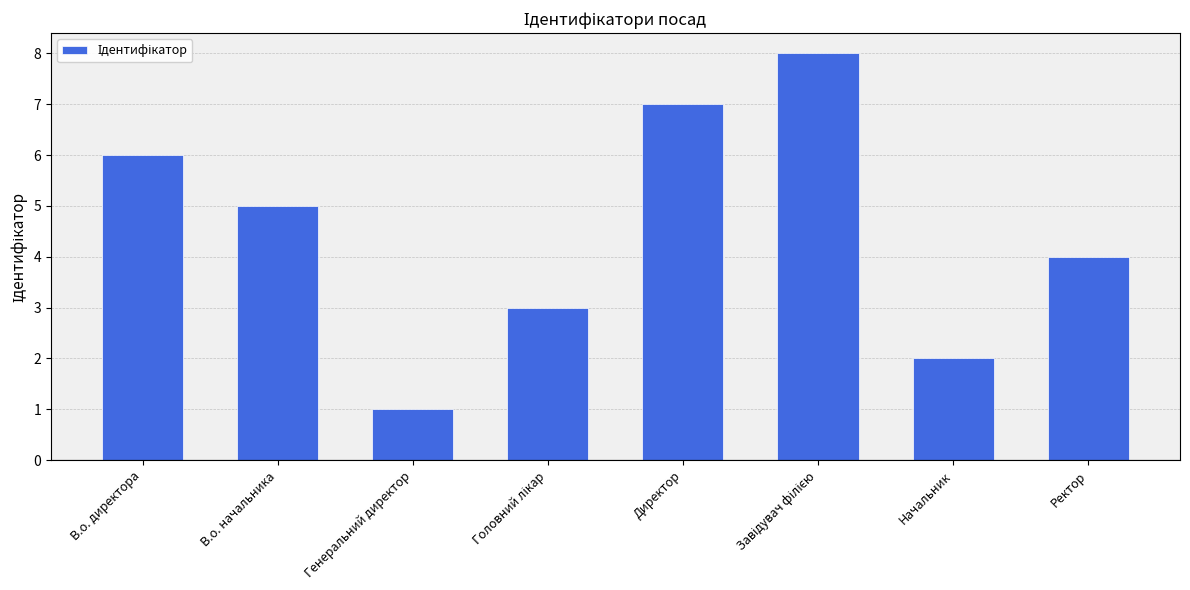

Reading left to right, list all the values displayed in this chart.

6	5	1	3	7	8	2	4